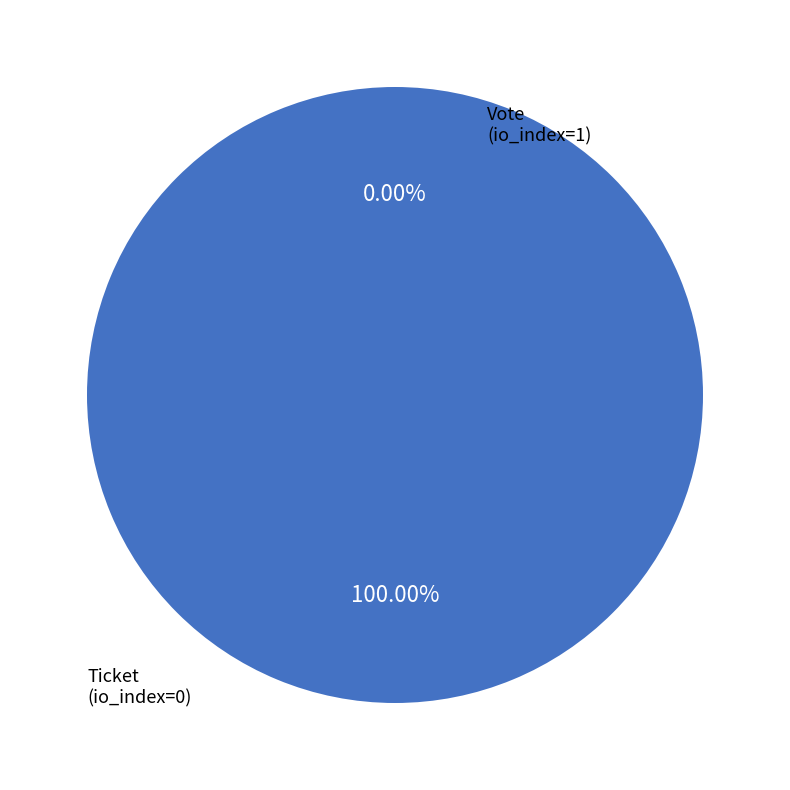

Is there a majority slice in this chart?

Yes